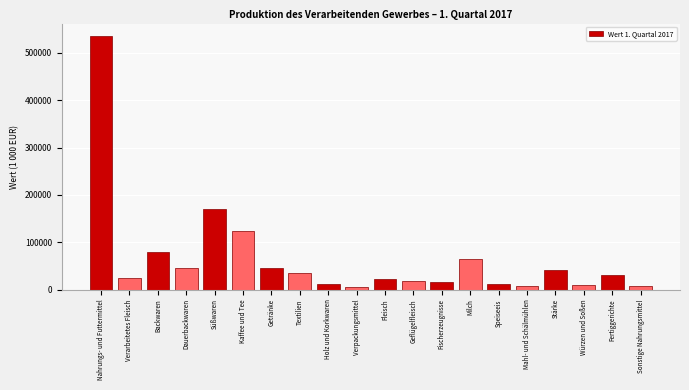

What is the change in value from Verarbeitetes Fleisch to Süßwaren?

+145228